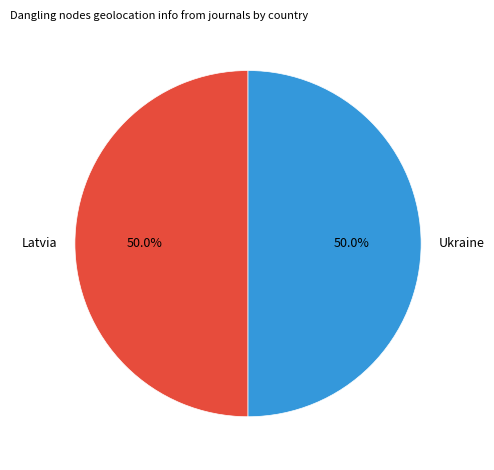

Approximately how many times larger is the value at Ukraine compared to Latvia?

1.0